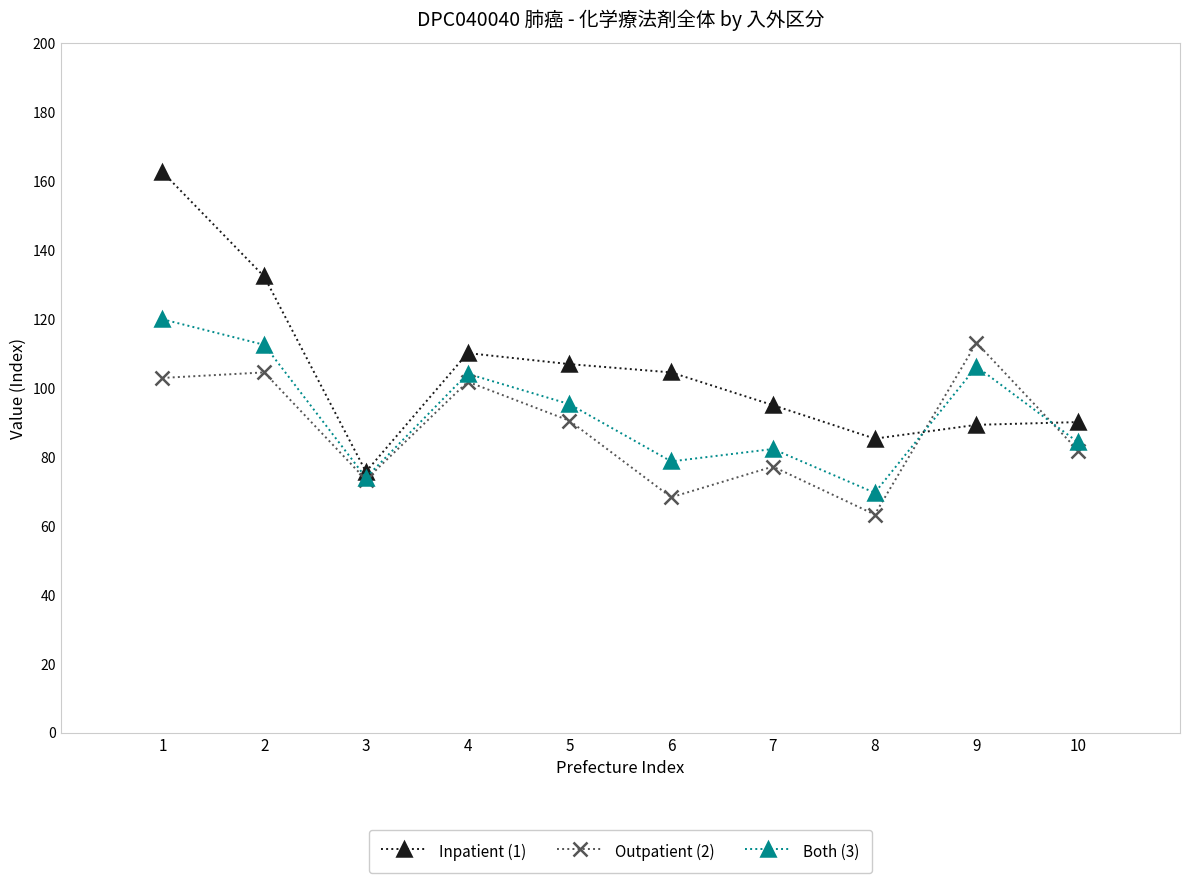

Which series changed the most between 5 and 7?

Outpatient (2)